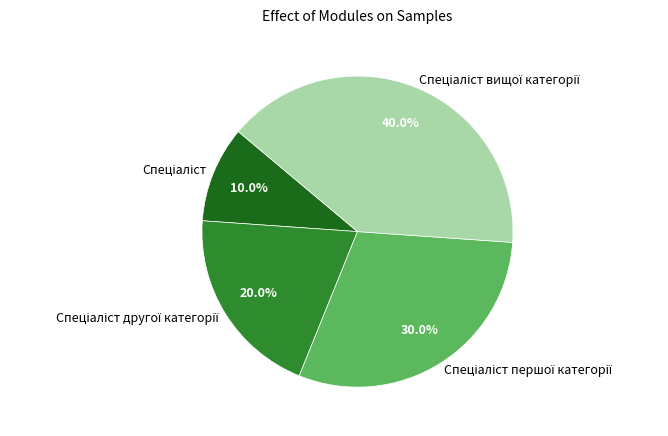

Does any single category account for the majority?

No